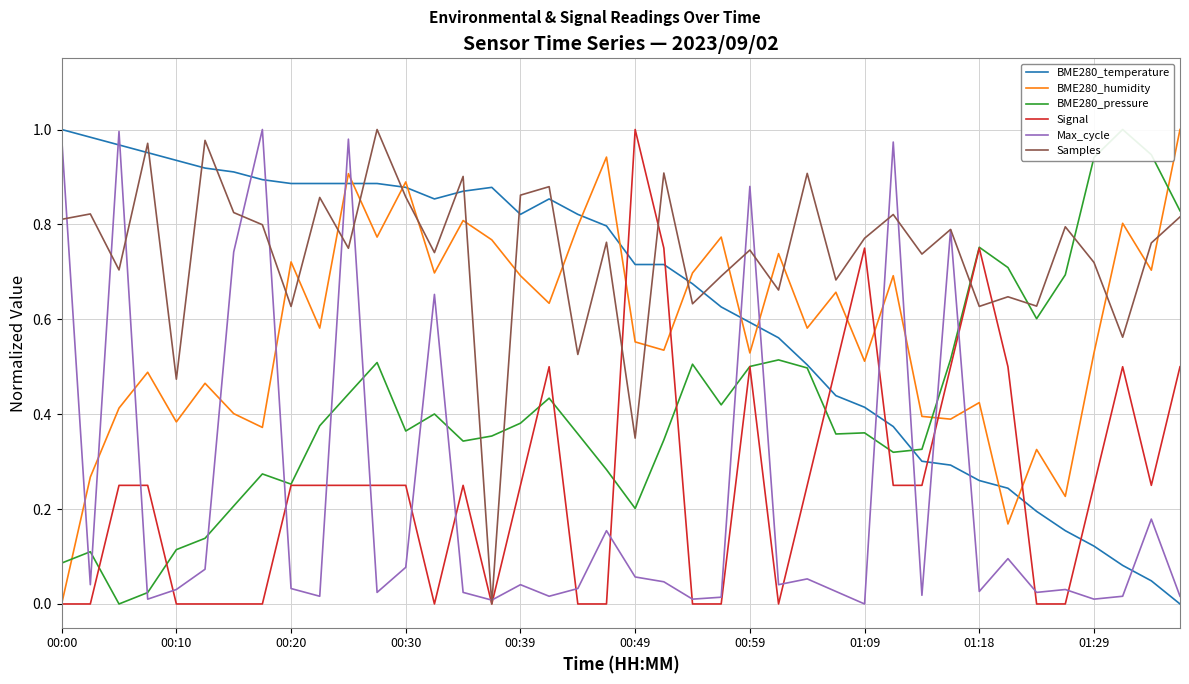

True or false: Max_cycle and BME280_humidity cross at least once.

True